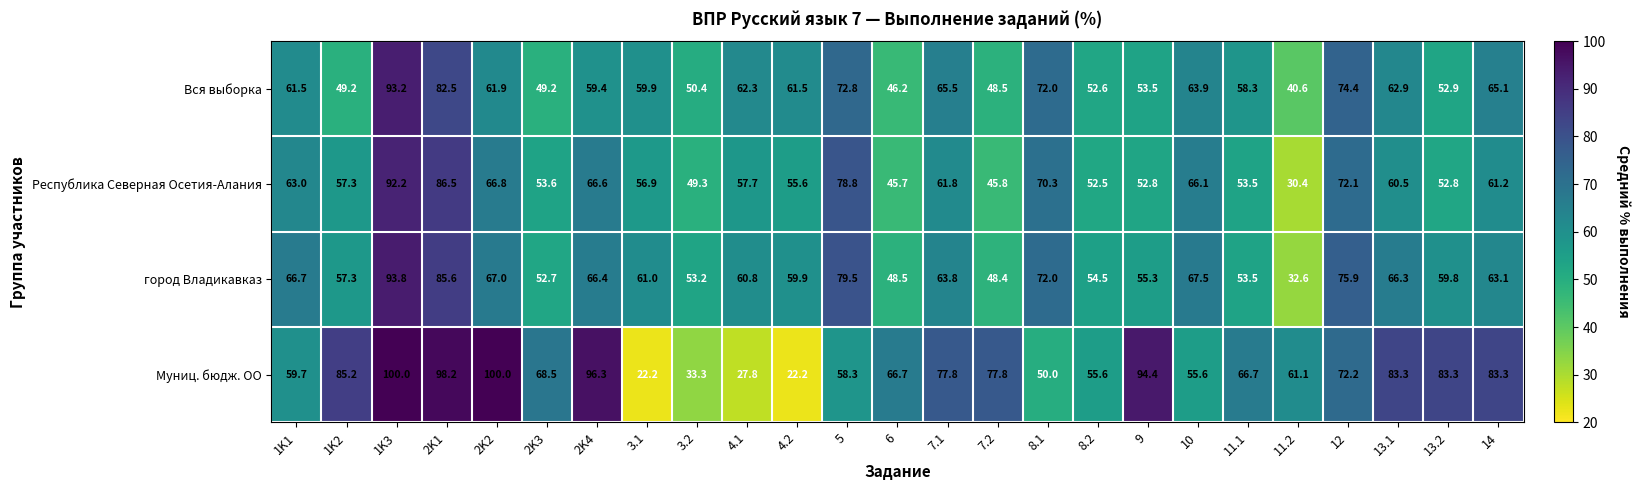

The value of Муниц. бюдж. ОО at 11.2 is 99.5. True or false?

False